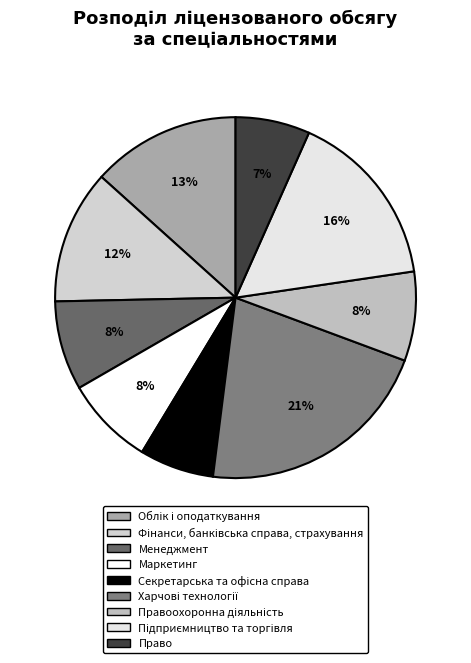

Rank the categories by value from highest to lowest.

Харчові технології, Підприємництво та торгівля, Облік і оподаткування, Фінанси, банківська справа, страхування, Менеджмент, Маркетинг, Правоохоронна діяльність, Секретарська та офісна справа, Право